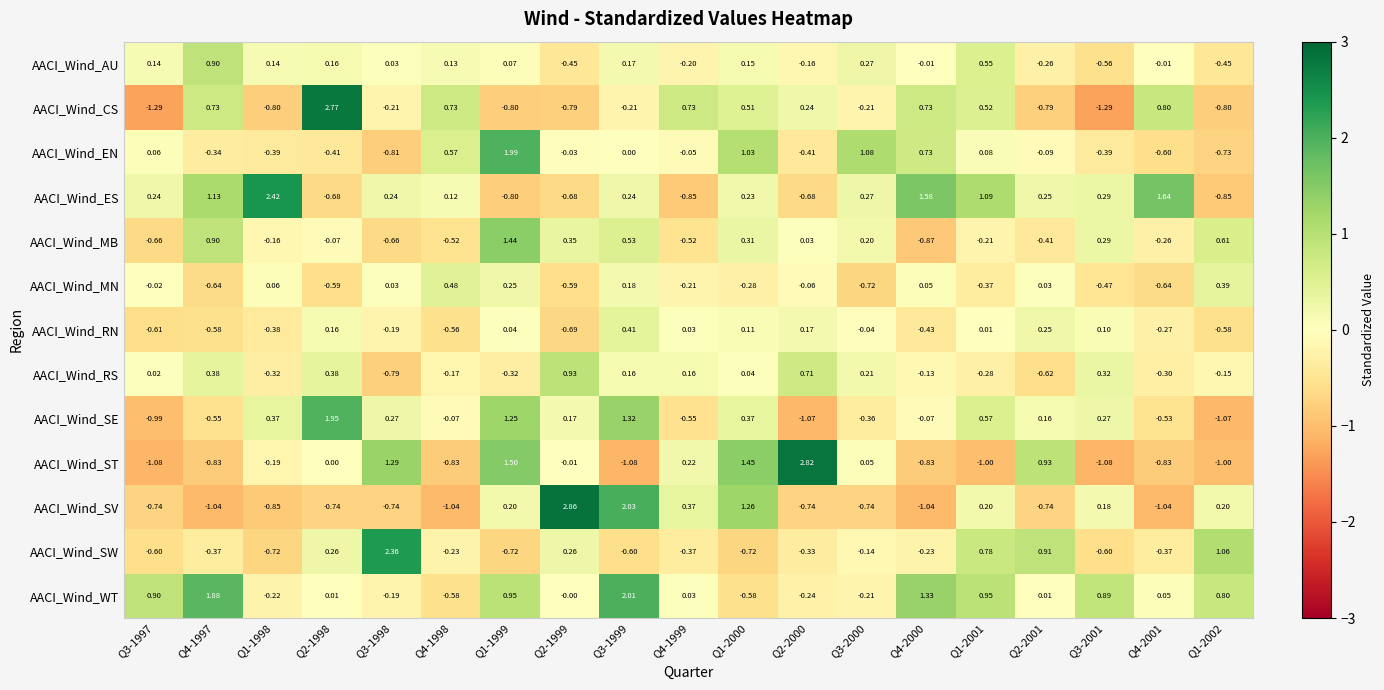

How many distinct data groups are displayed?

13